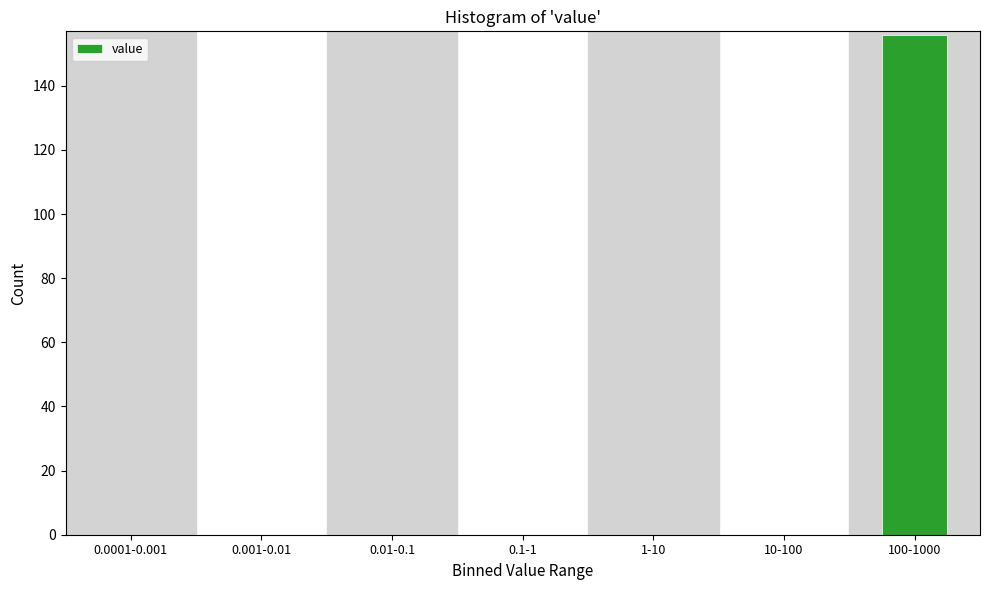

Reading right to left, list all the values displayed in this chart.

100-1000=156	10-100=0	1-10=0	0.1-1=0	0.01-0.1=0	0.001-0.01=0	0.0001-0.001=0